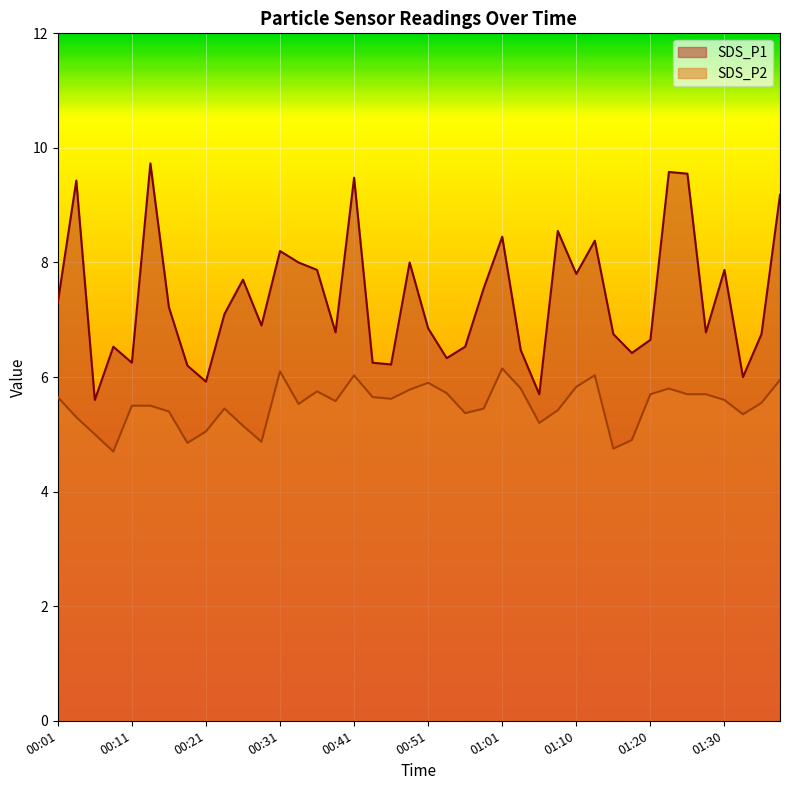

What value does the SDS_P2 series have at 01:20?

5.7